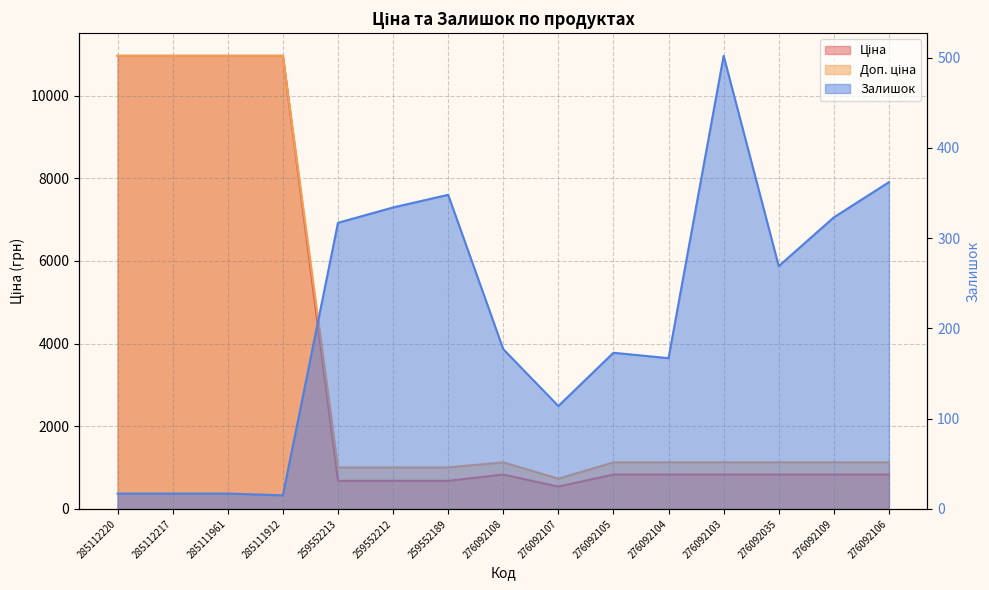

True or false: Ціна and Залишок cross at least once.

False